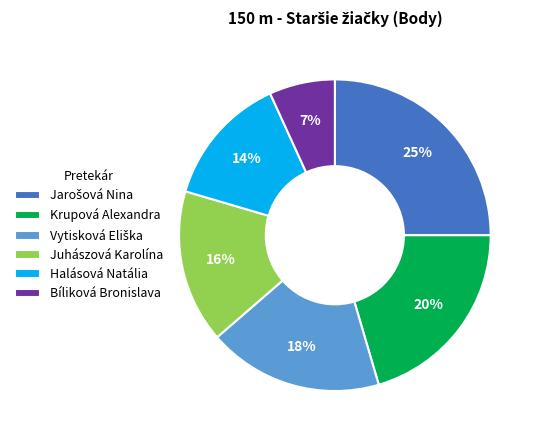

To the nearest percent, what percentage of the pie is Juhászová Karolína?

16%